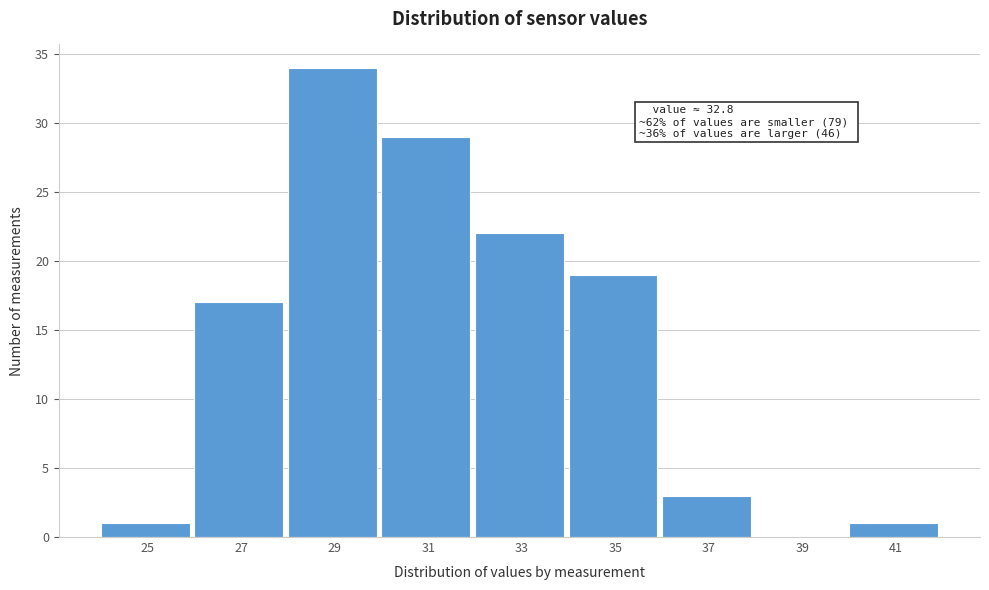

Reading right to left, transcribe all the data shown in this chart.

41=1	39=0	37=3	35=19	33=22	31=29	29=34	27=17	25=1